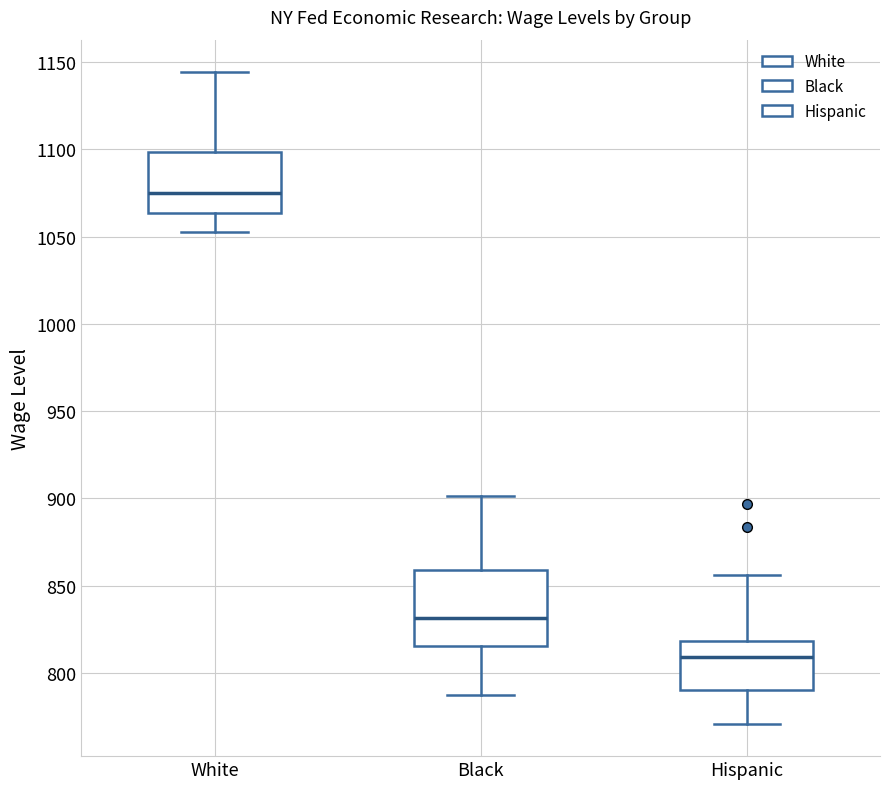

Which box has the lowest median line?

Hispanic